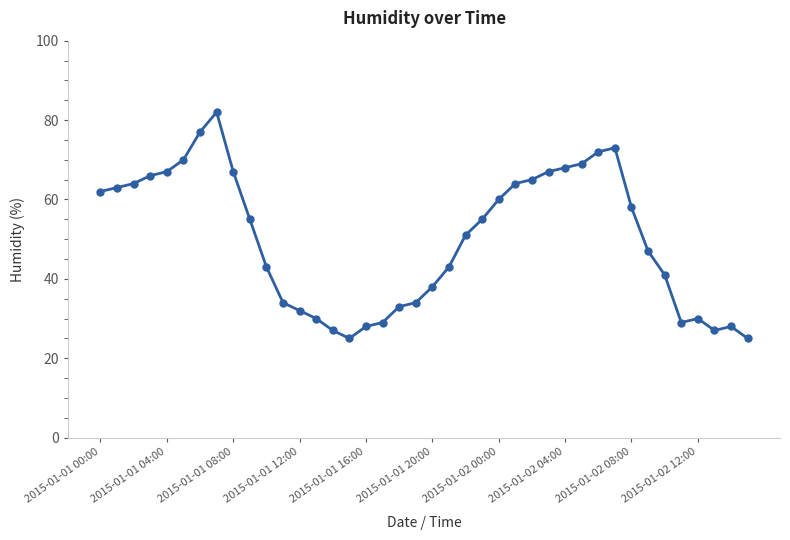

True or false: the data has more than 2 interior local peaks.

True